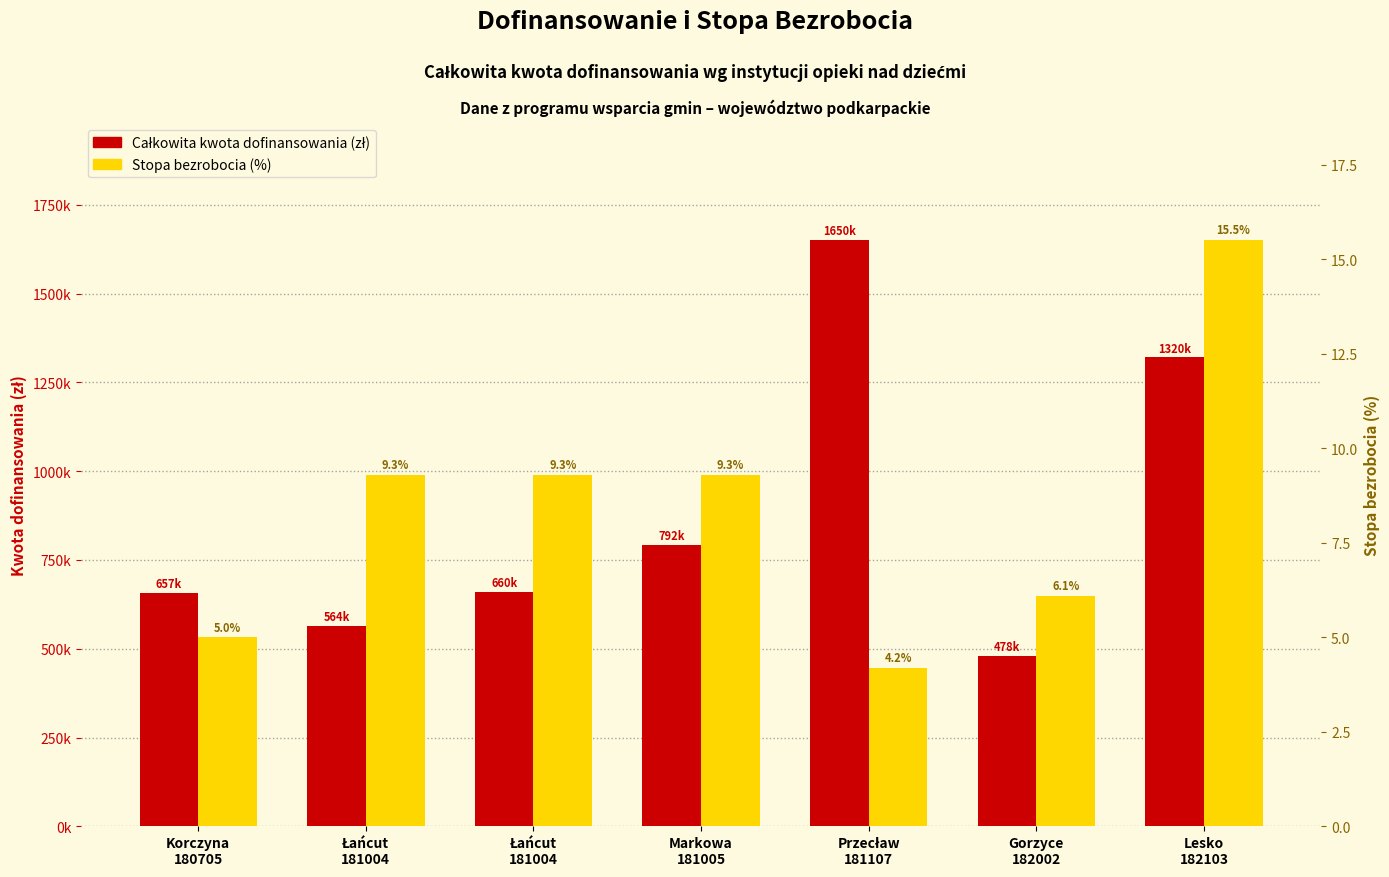

What are all the series names shown in the legend?

Całkowita kwota dofinansowania (zł), Stopa bezrobocia (%)